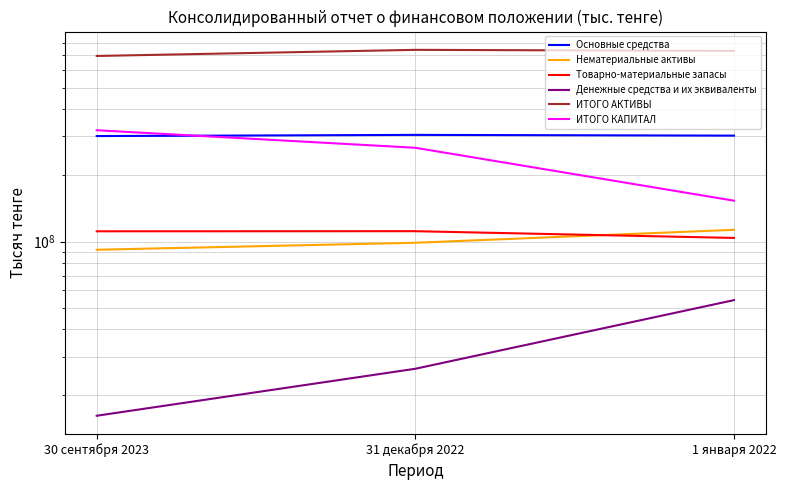

What is the lowest value of the ИТОГО КАПИТАЛ series?

153255808